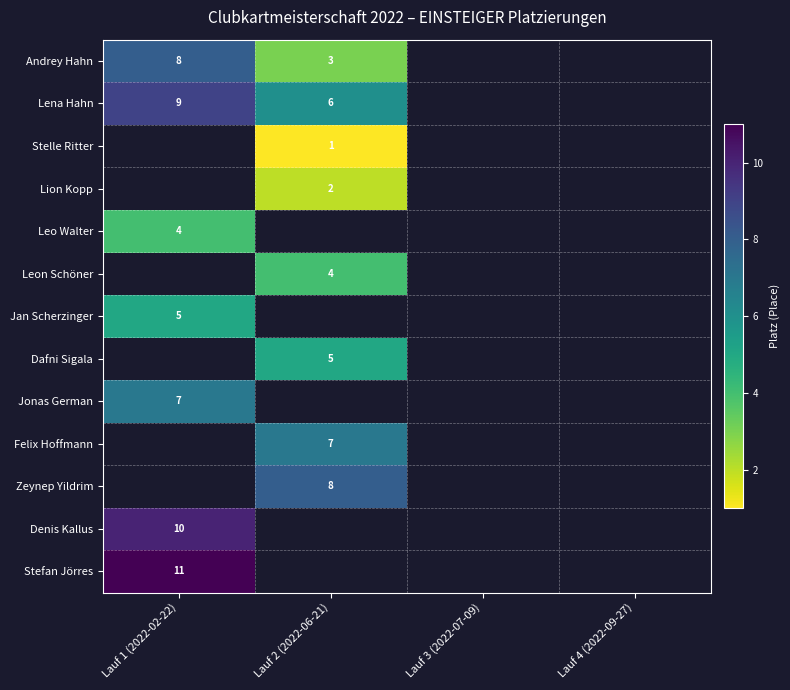

Which category has the highest value across all series?

Lauf 1 (2022-02-22)